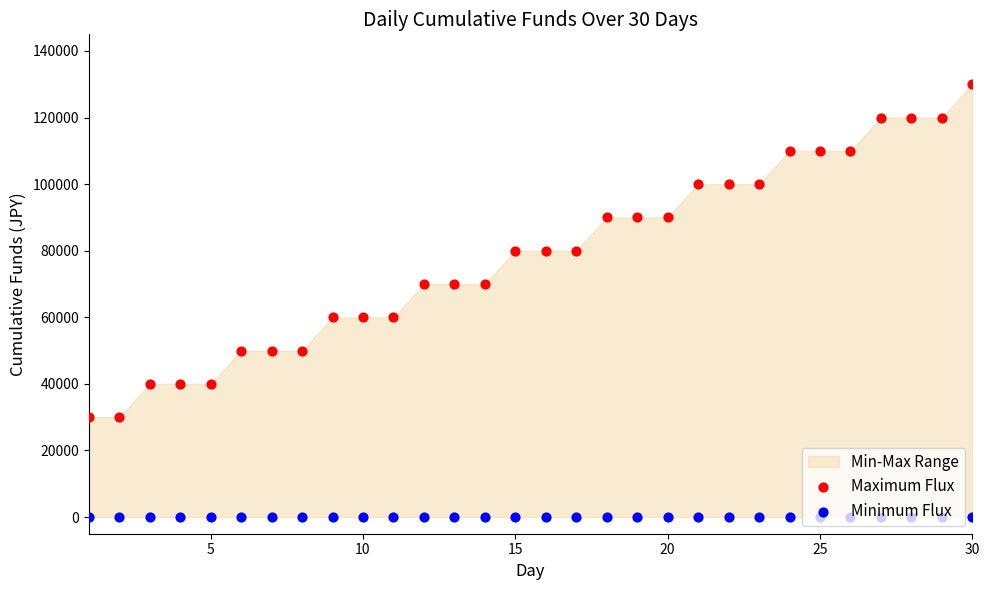

Is the value of Minimum Flux at 7 greater than the value of Maximum Flux at 13?

No